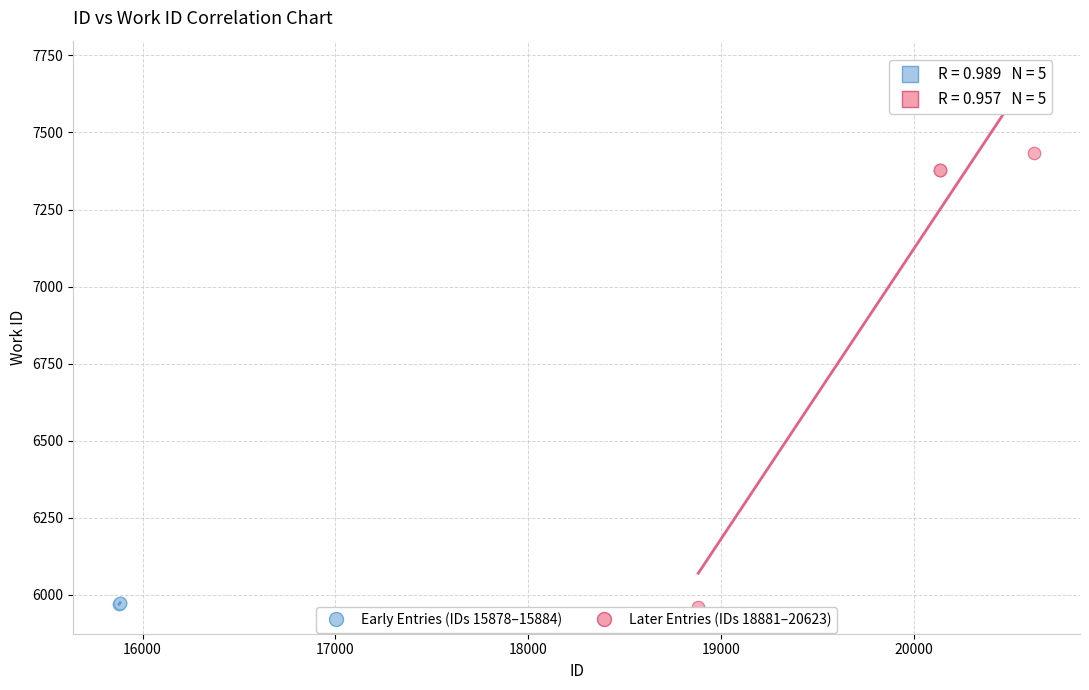

Which series reaches the maximum Y coordinate?

Later Entries (IDs 18881–20623)